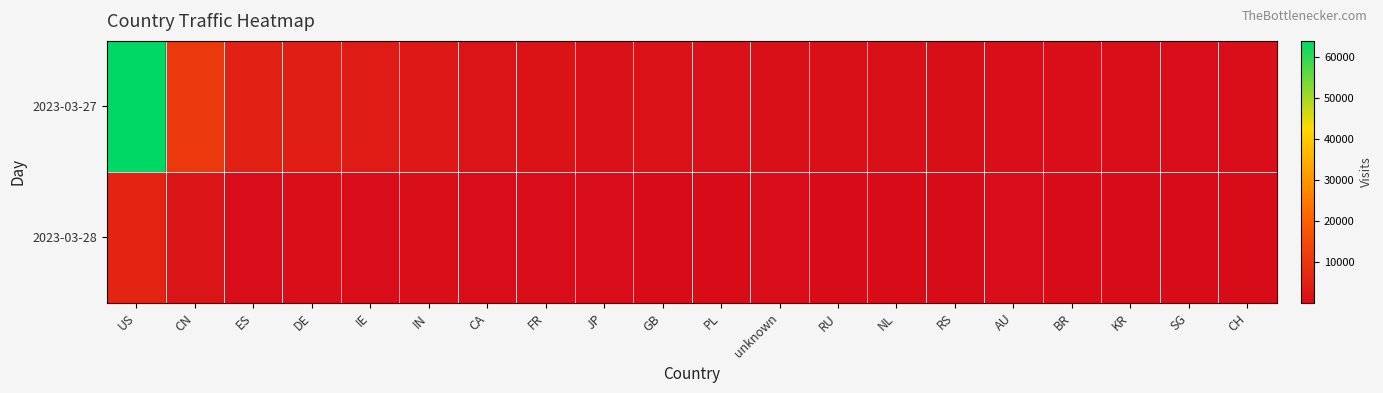

Between IN and RU, which is larger?

IN